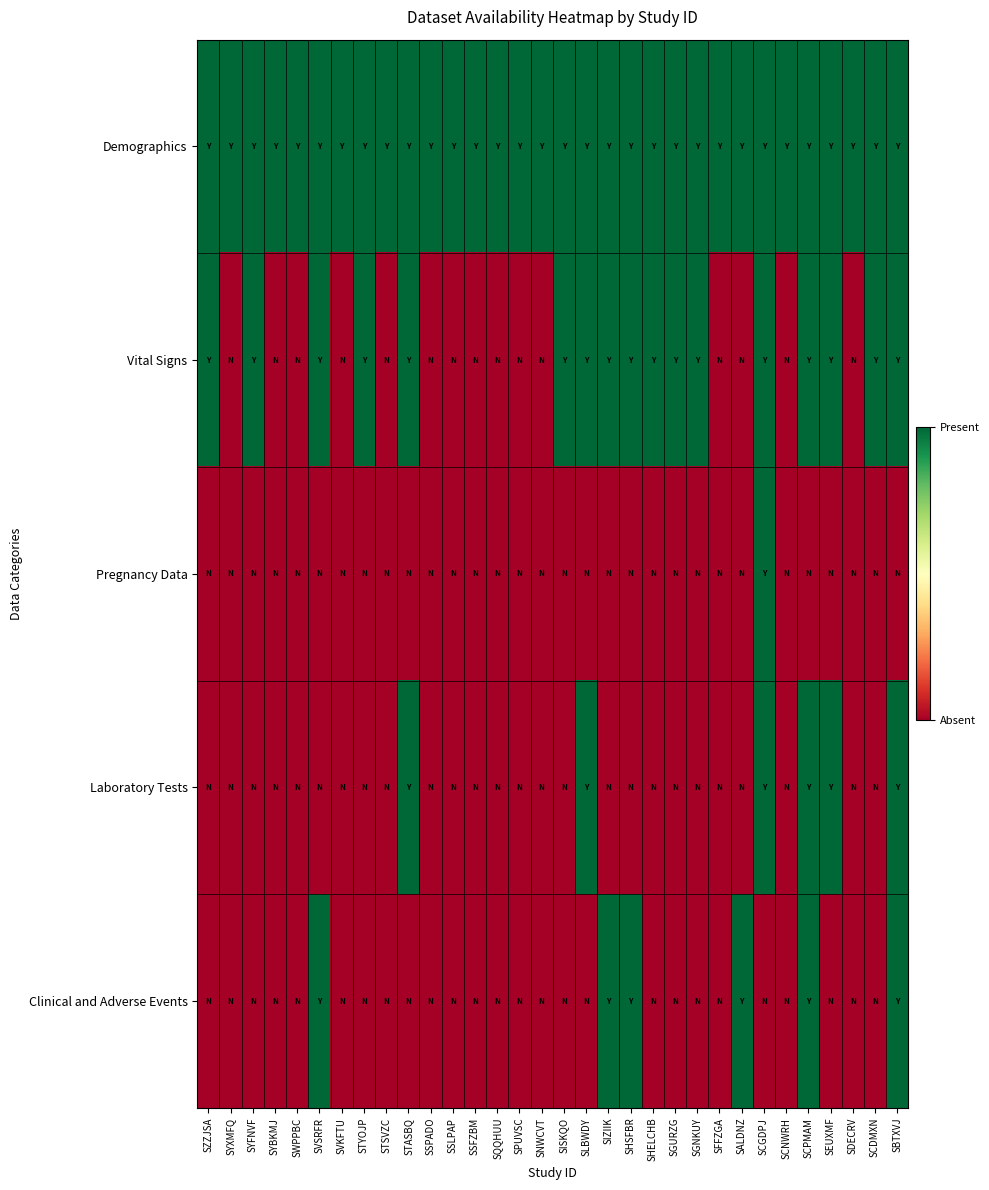

Count the number of data series in this chart.

5